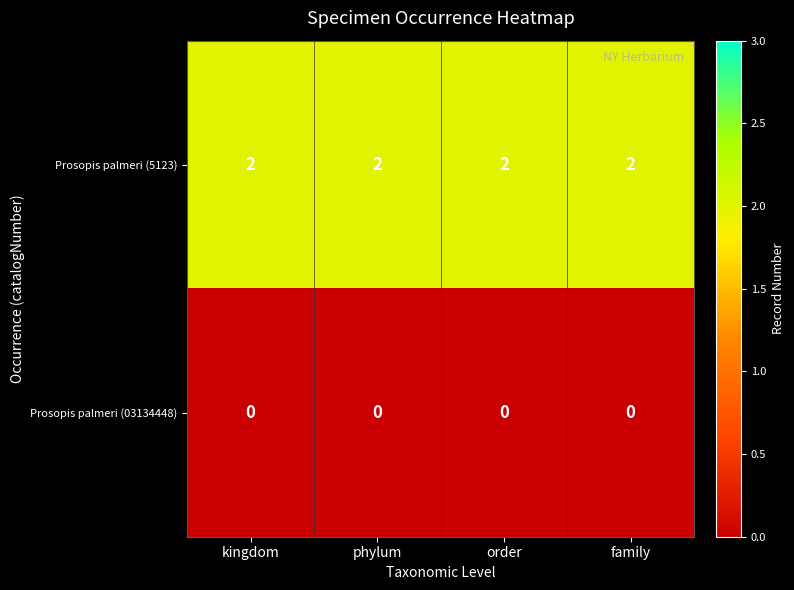

What is the spread (max minus min) of values at kingdom?

2